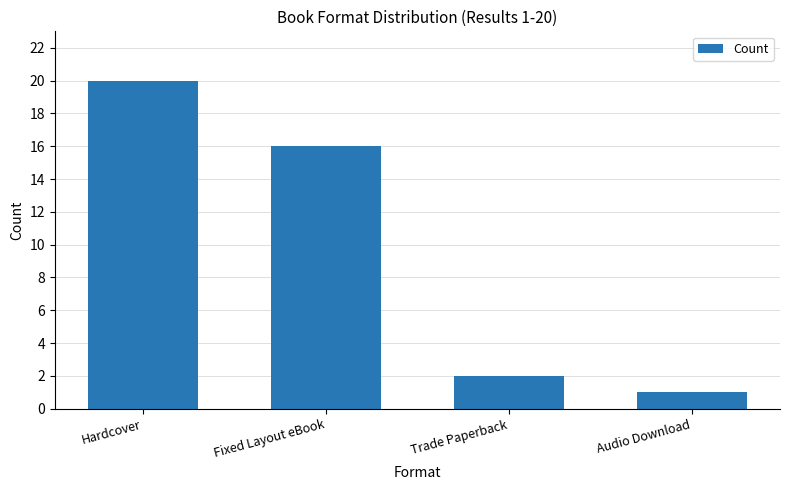

Is it true that the value at Trade Paperback is 1?

False